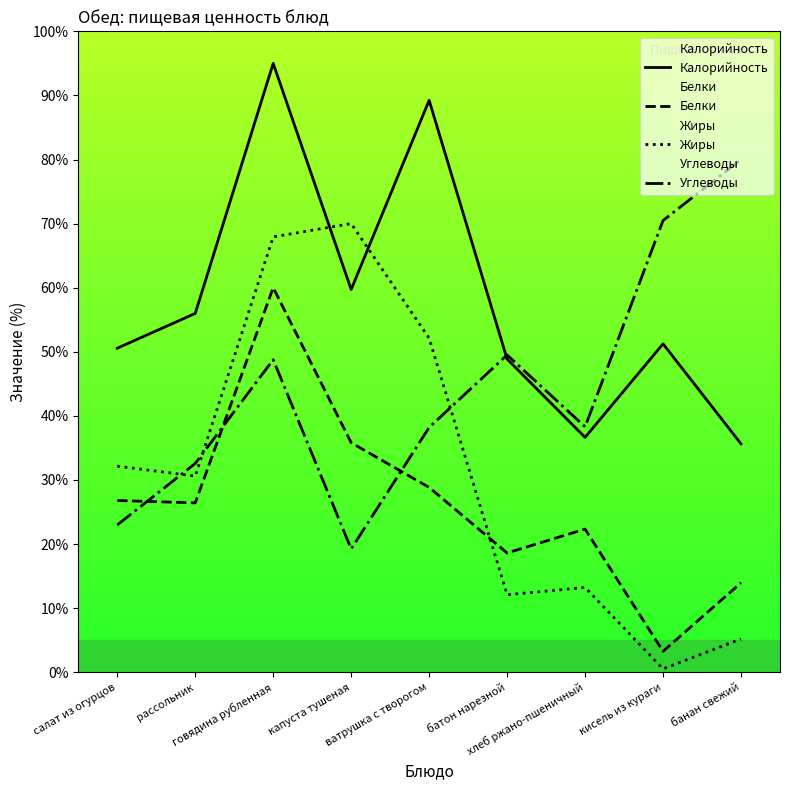

What is the difference between the maximum and minimum values in the Калорийность series?

59.4